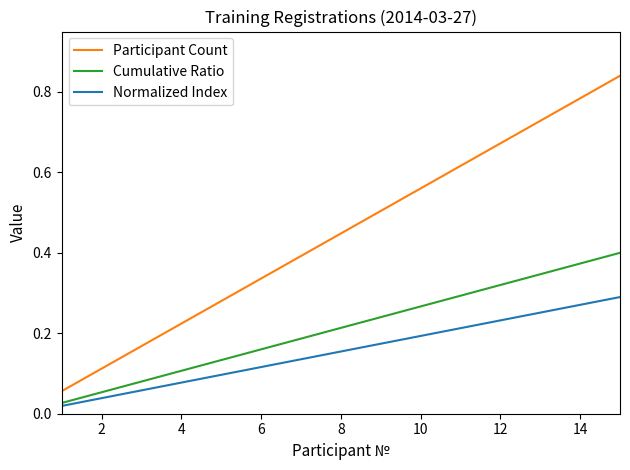

True or false: Cumulative Ratio and Participant Count cross at least once.

False